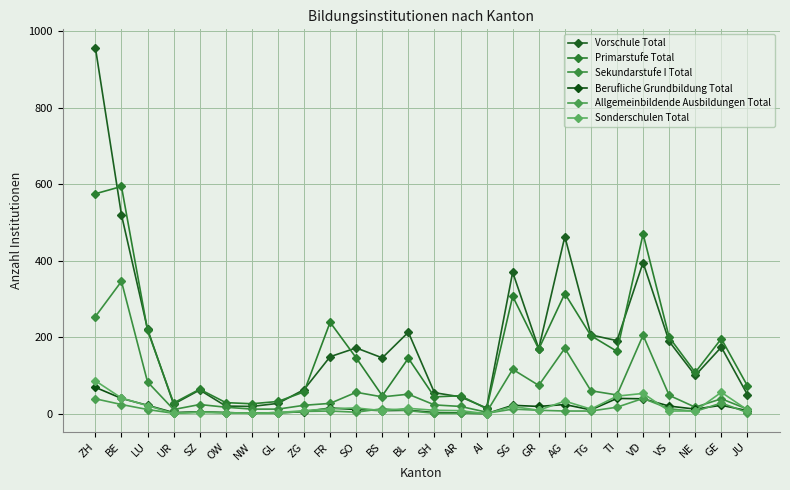

What are all the series names shown in the legend?

Vorschule Total, Primarstufe Total, Sekundarstufe I Total, Berufliche Grundbildung Total, Allgemeinbildende Ausbildungen Total, Sonderschulen Total